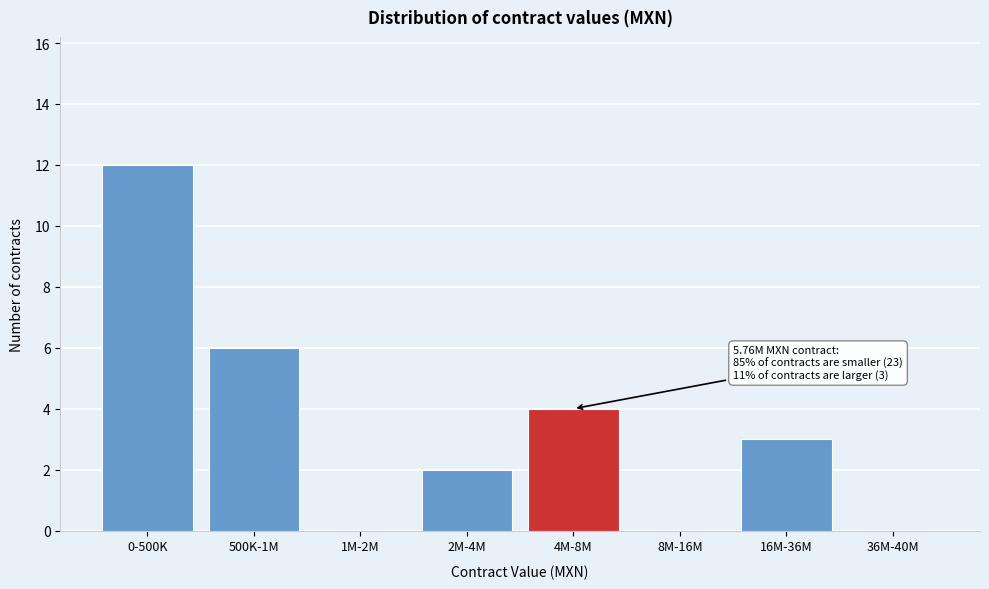

Reading left to right, list all the values displayed in this chart.

0-500K=12	500K-1M=6	1M-2M=0	2M-4M=2	4M-8M=4	8M-16M=0	16M-36M=3	36M-40M=0